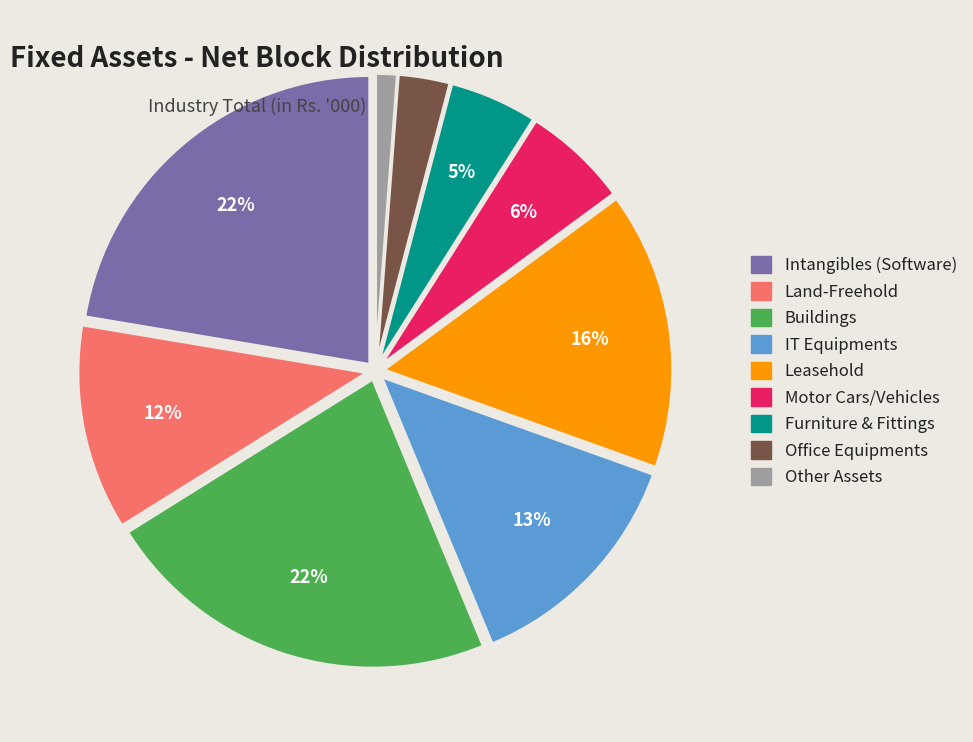

Combined, do Motor Cars/Vehicles and Leasehold account for over 50%?

No